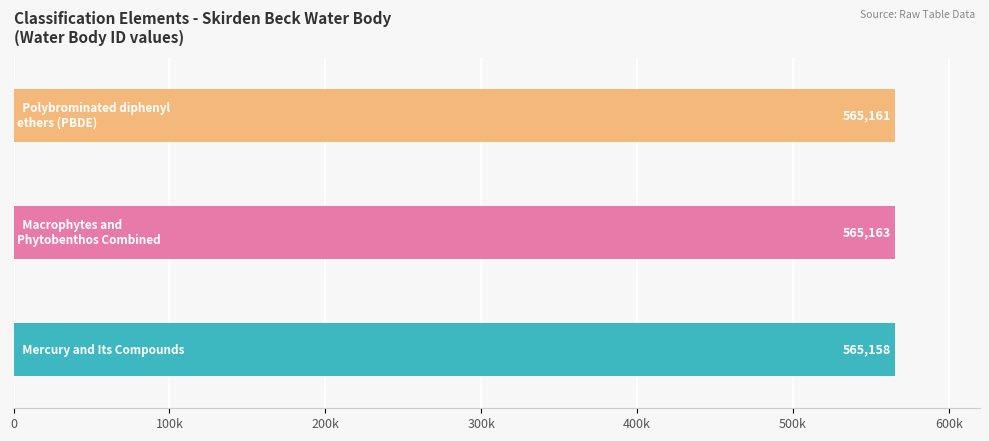

Does the chart contain any negative values?

No